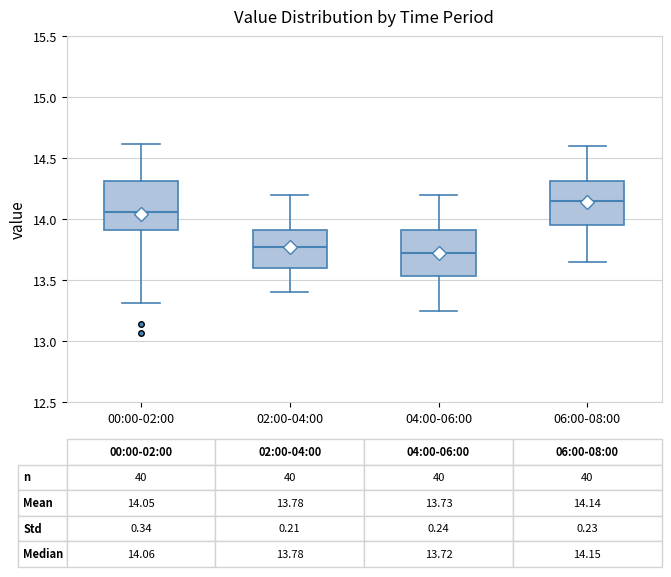

Which box's median line is the highest?

06:00-08:00